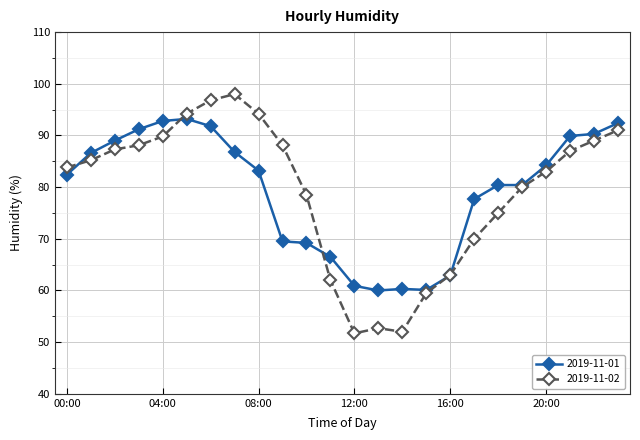

True or false: 2019-11-02 has more than 2 interior local peaks.

False